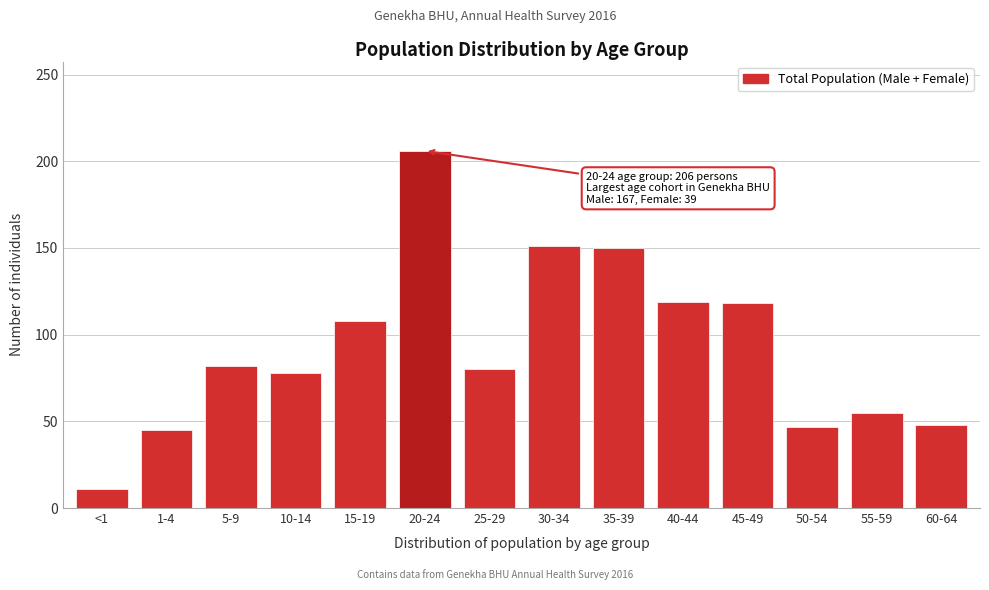

What is the difference between the maximum and minimum values?

195